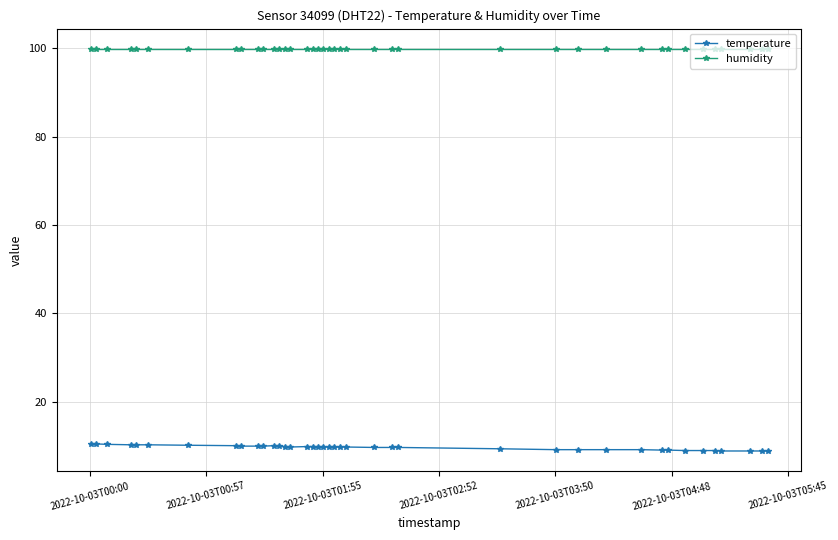

At how many categories does at least one series exceed 46?

40